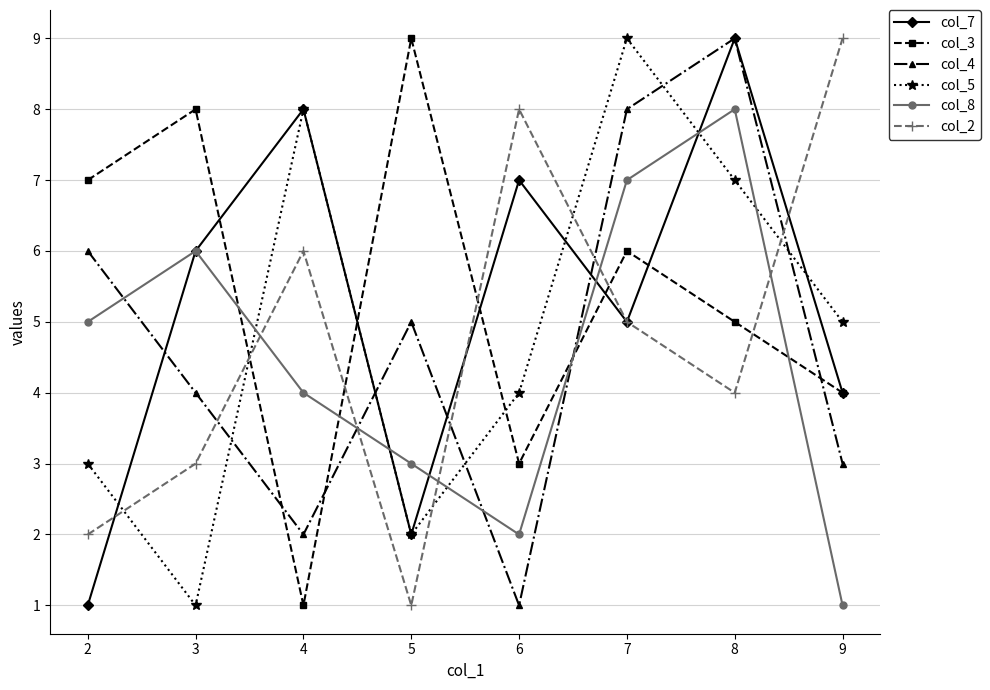

Where is the first local maximum for col_4?

5